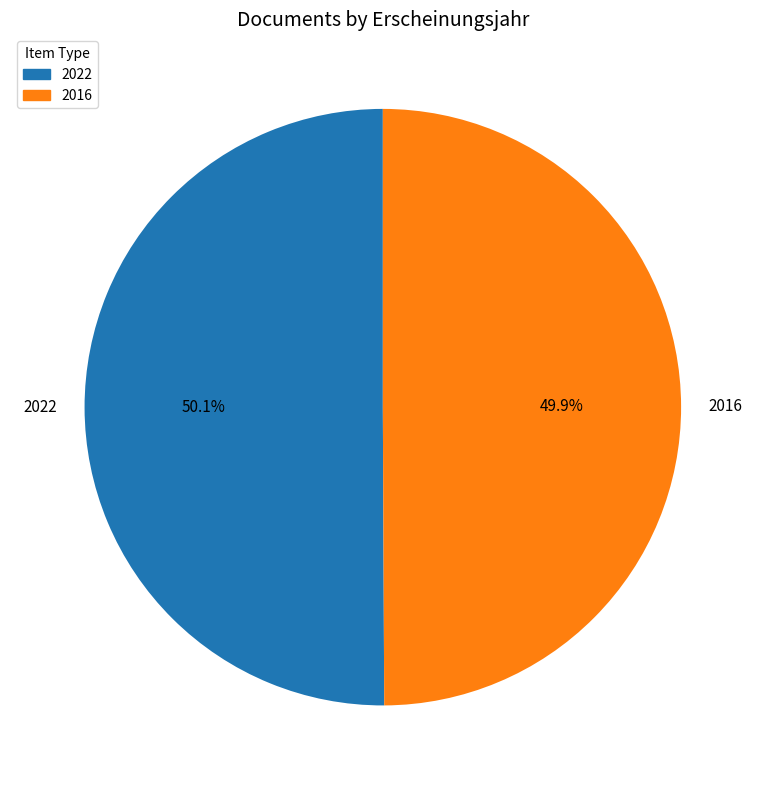

Is there a majority slice in this chart?

Yes